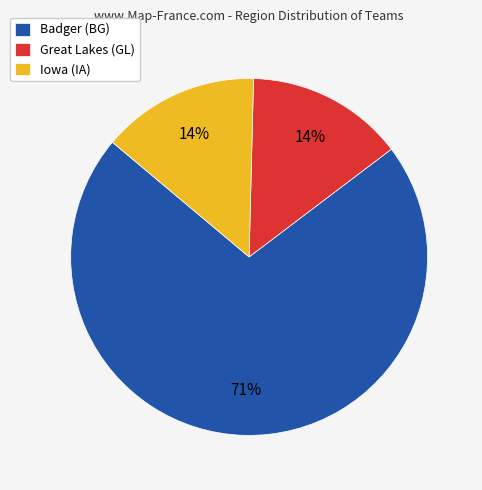

Does Iowa (IA) represent more than half of the total?

No